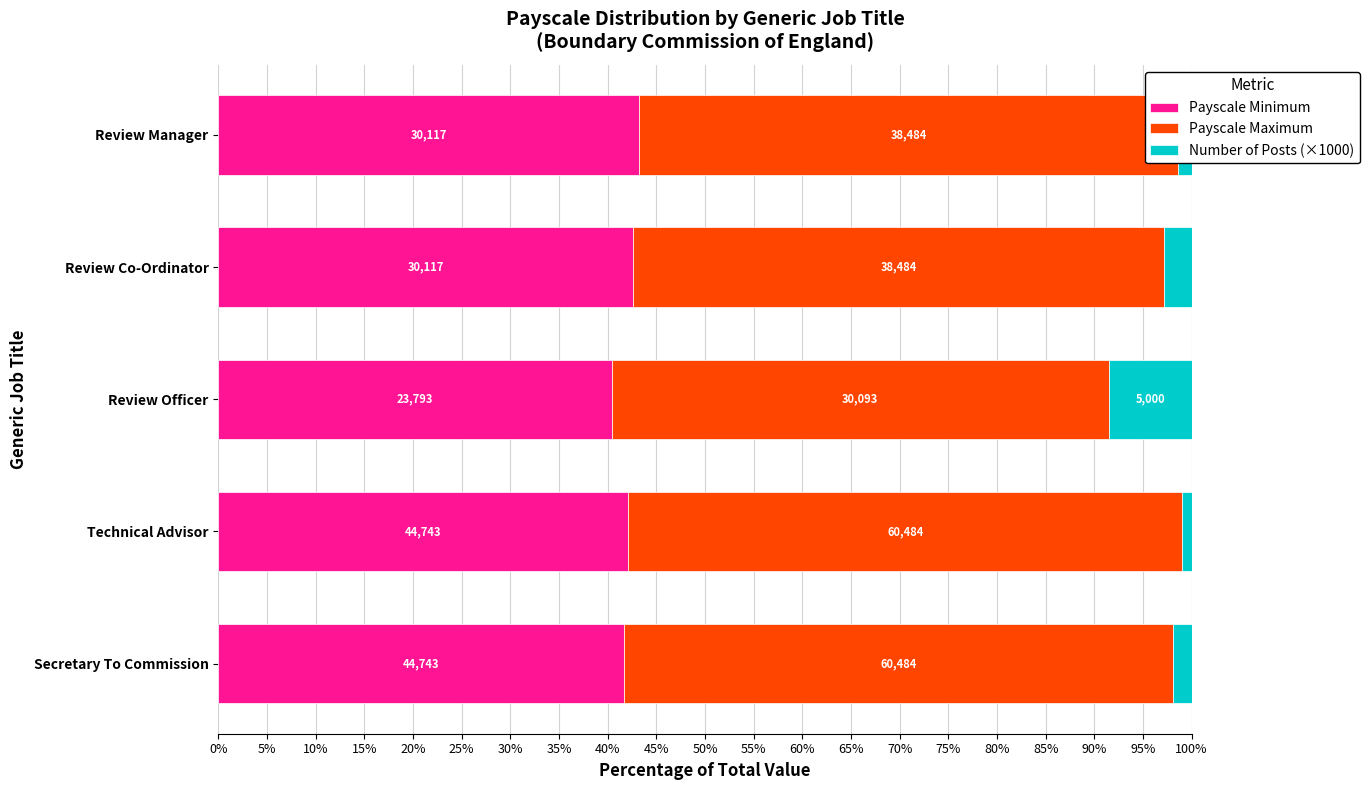

What are all the series names shown in the legend?

Payscale Minimum, Payscale Maximum, Number of Posts (×1000)